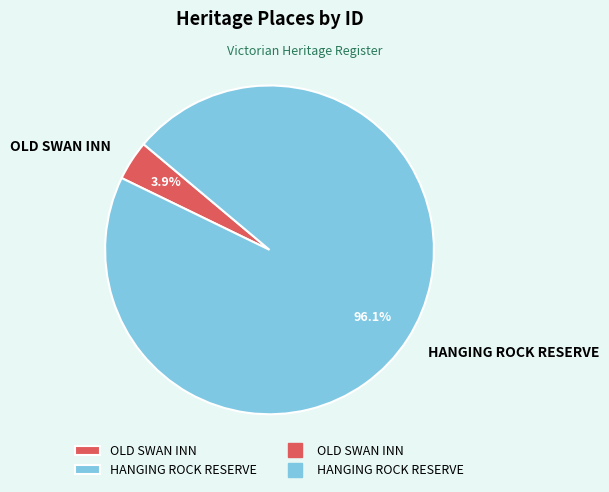

What percentage is the OLD SWAN INN slice, to the nearest percent?

4%